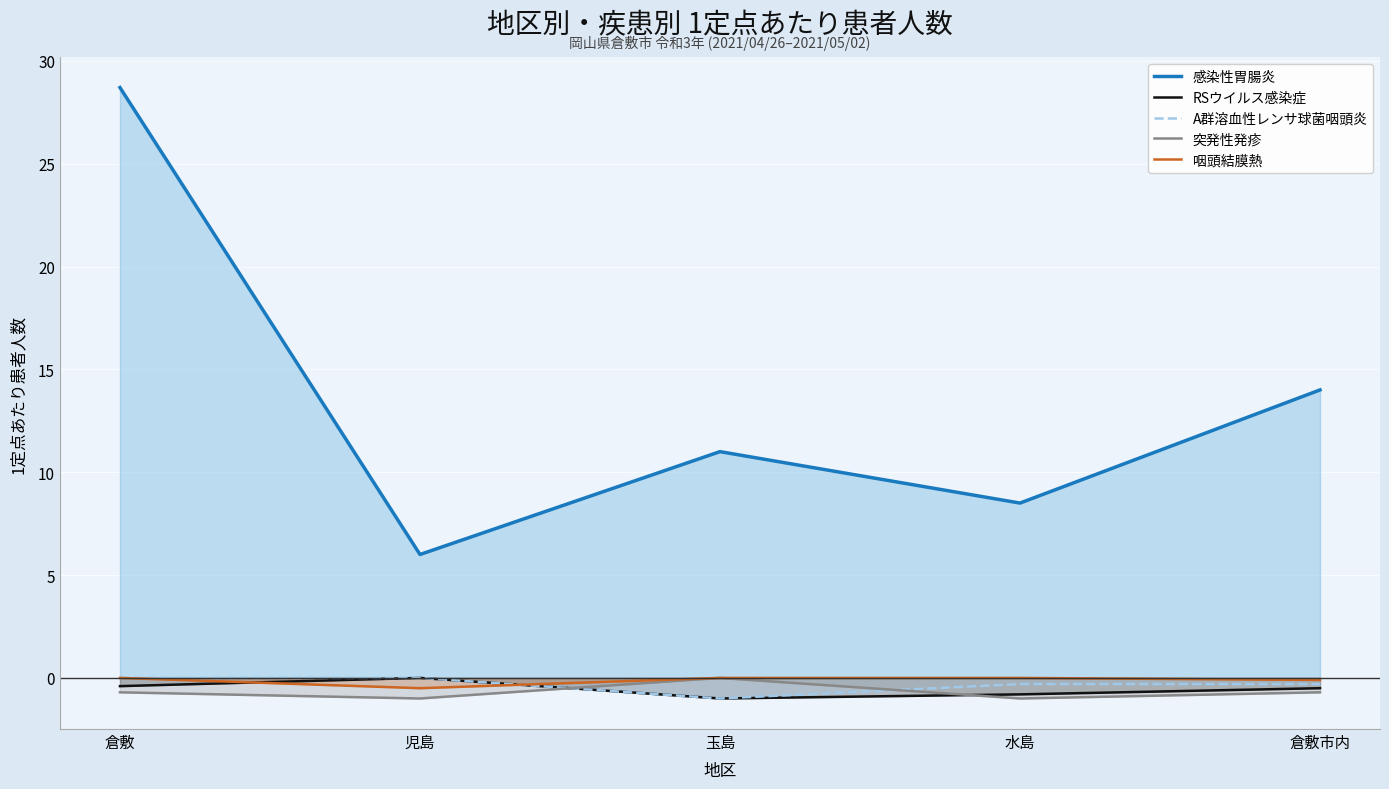

Reading left to right, transcribe all the data shown in this chart.

感染性胃腸炎: 倉敷=28.7	児島=6.0	玉島=11.0	水島=8.5	倉敷市内=14.0
RSウイルス感染症: 倉敷=-0.4	児島=-0.0	玉島=-1.0	水島=-0.8	倉敷市内=-0.5
A群溶血性レンサ球菌咽頭炎: 倉敷=-0.0	児島=-0.0	玉島=-1.0	水島=-0.3	倉敷市内=-0.3
突発性発疹: 倉敷=-0.7	児島=-1.0	玉島=-0.0	水島=-1.0	倉敷市内=-0.7
咽頭結膜熱: 倉敷=-0.0	児島=-0.5	玉島=-0.0	水島=-0.0	倉敷市内=-0.1